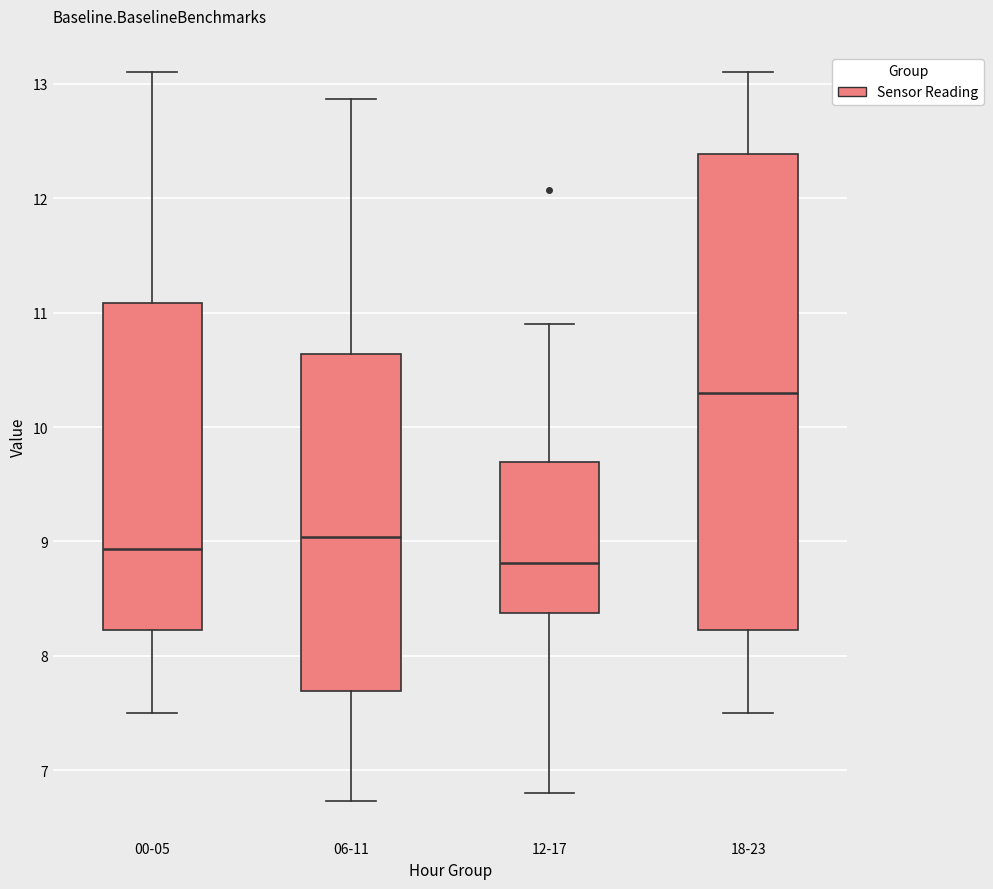

Which box has the highest median line?

18-23